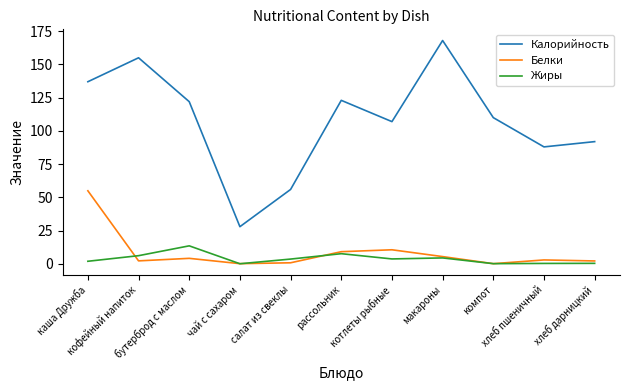

What is the difference between the highest and lowest values at котлеты рыбные?

103.2